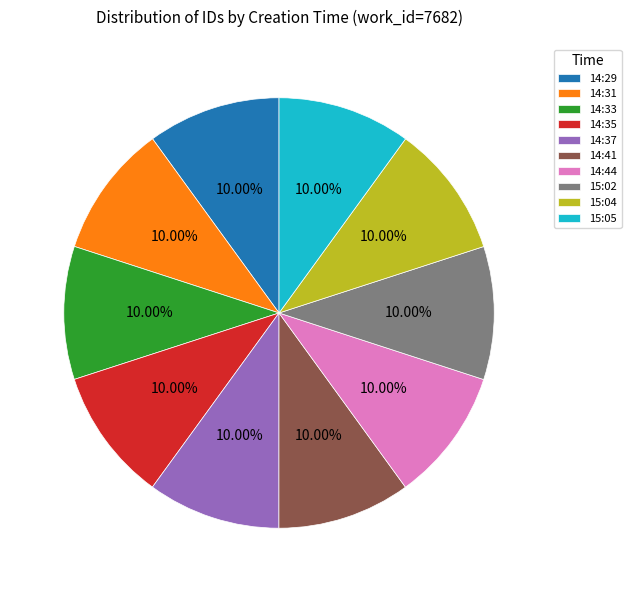

Is it true that 15:02 is 10% of the pie?

True